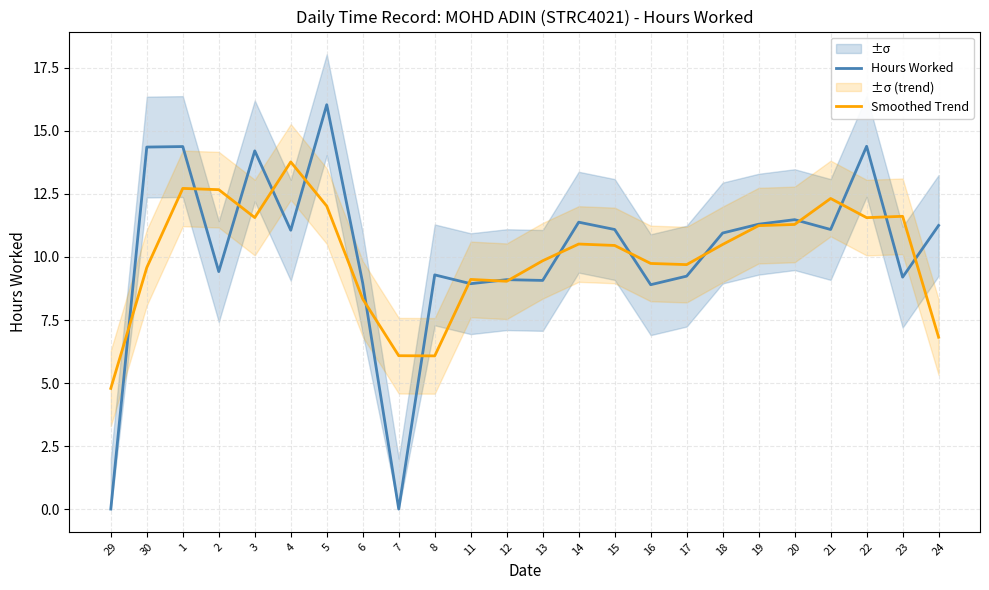

At 20, list the series in order from largest to smallest.

Hours Worked, Smoothed Trend